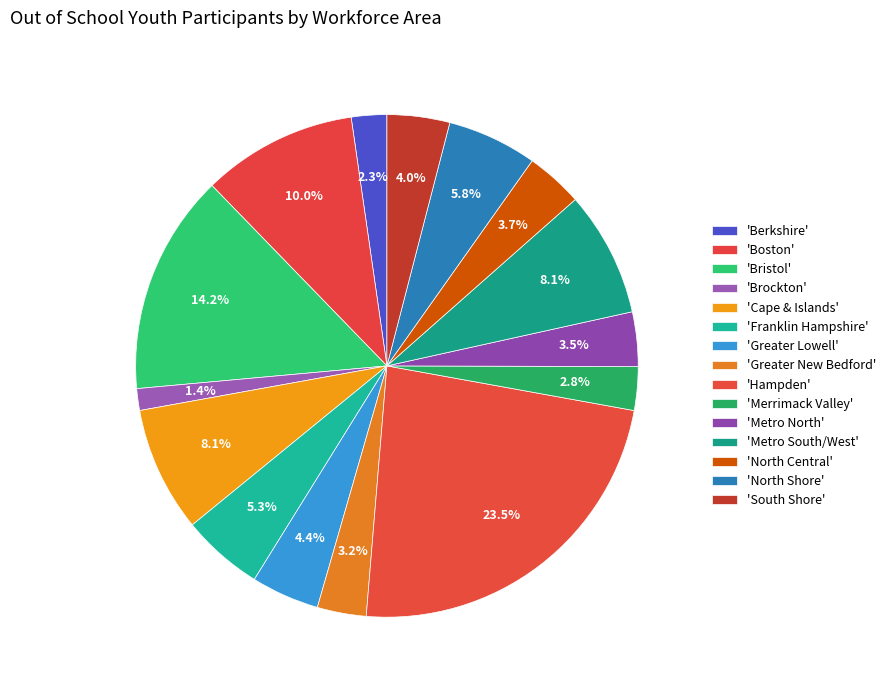

Does any single category account for the majority?

No